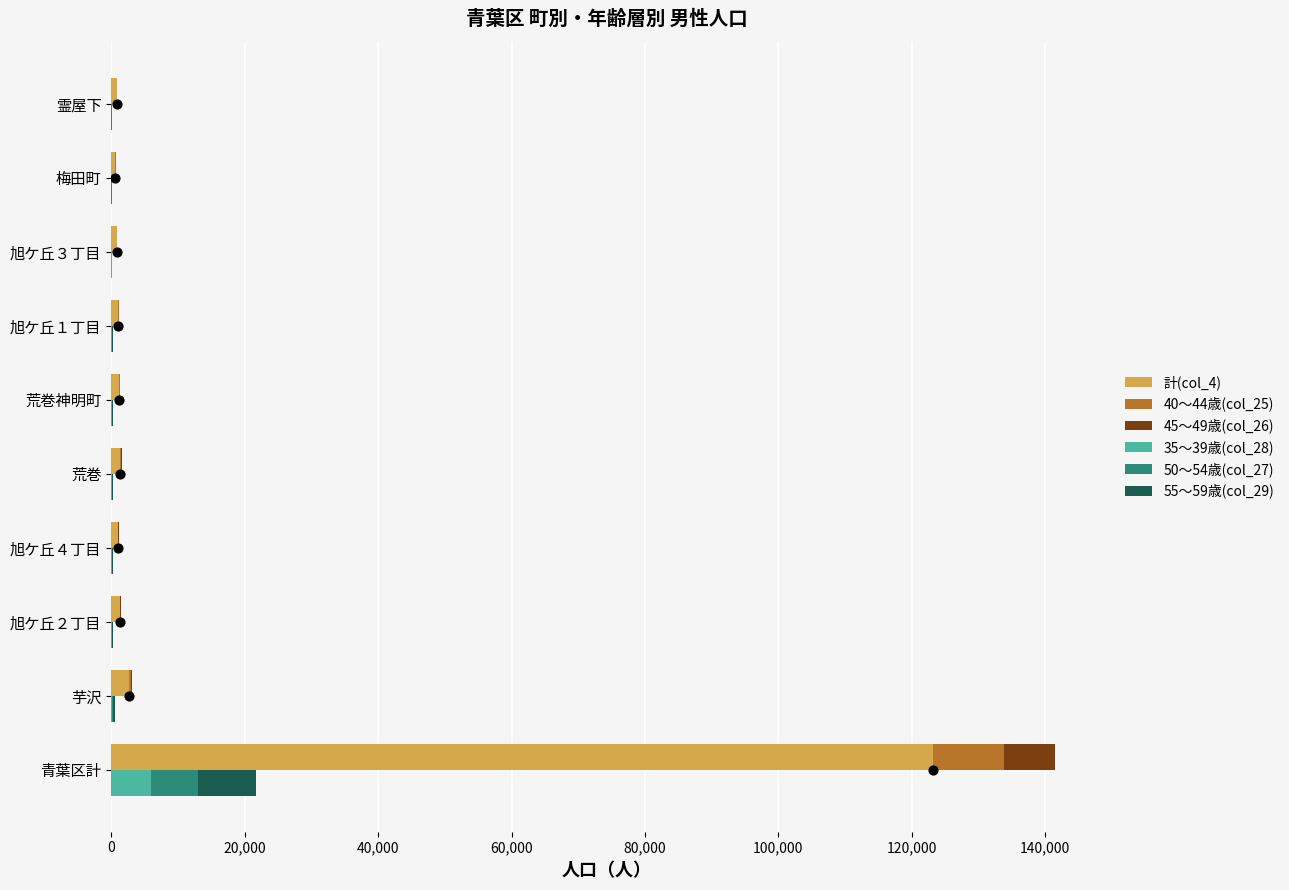

Which series has the widest spread of Y values?

計(col_4)